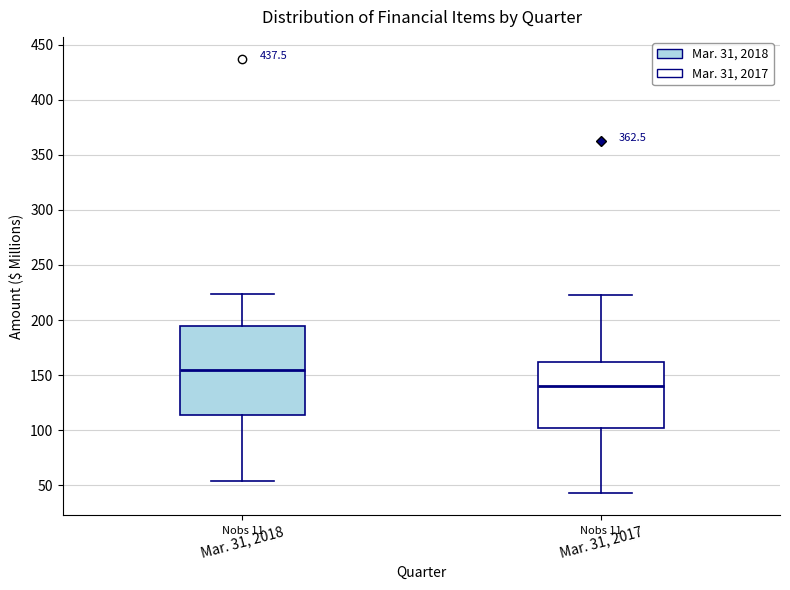

Reading left to right, read every box against the y-axis: the position of its median line, the range the box covers, and the ends of its whiskers. The values are not printed on the chart, so give them approximately, as read against the axis.

Mar. 31, 2018: median 155, box 115 to 195, whiskers 55 to 225
Mar. 31, 2017: median 140, box 100 to 160, whiskers 40 to 225